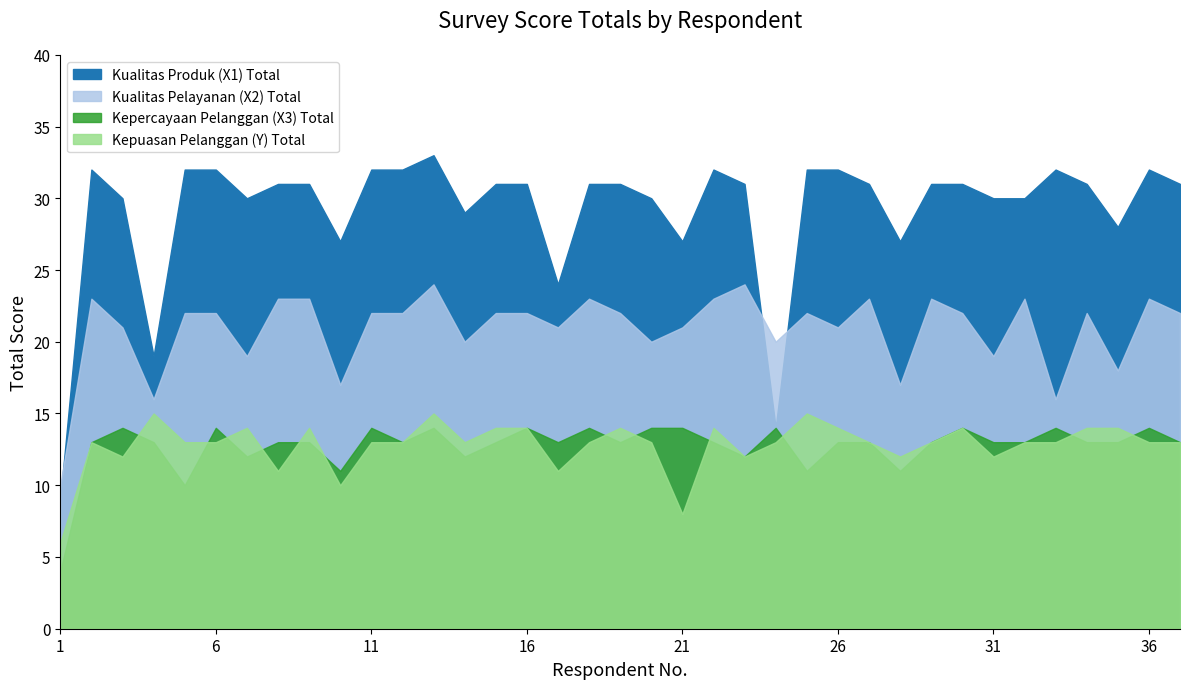

How many interior local peaks does the Kepuasan Pelanggan (Y) Total series have?

9